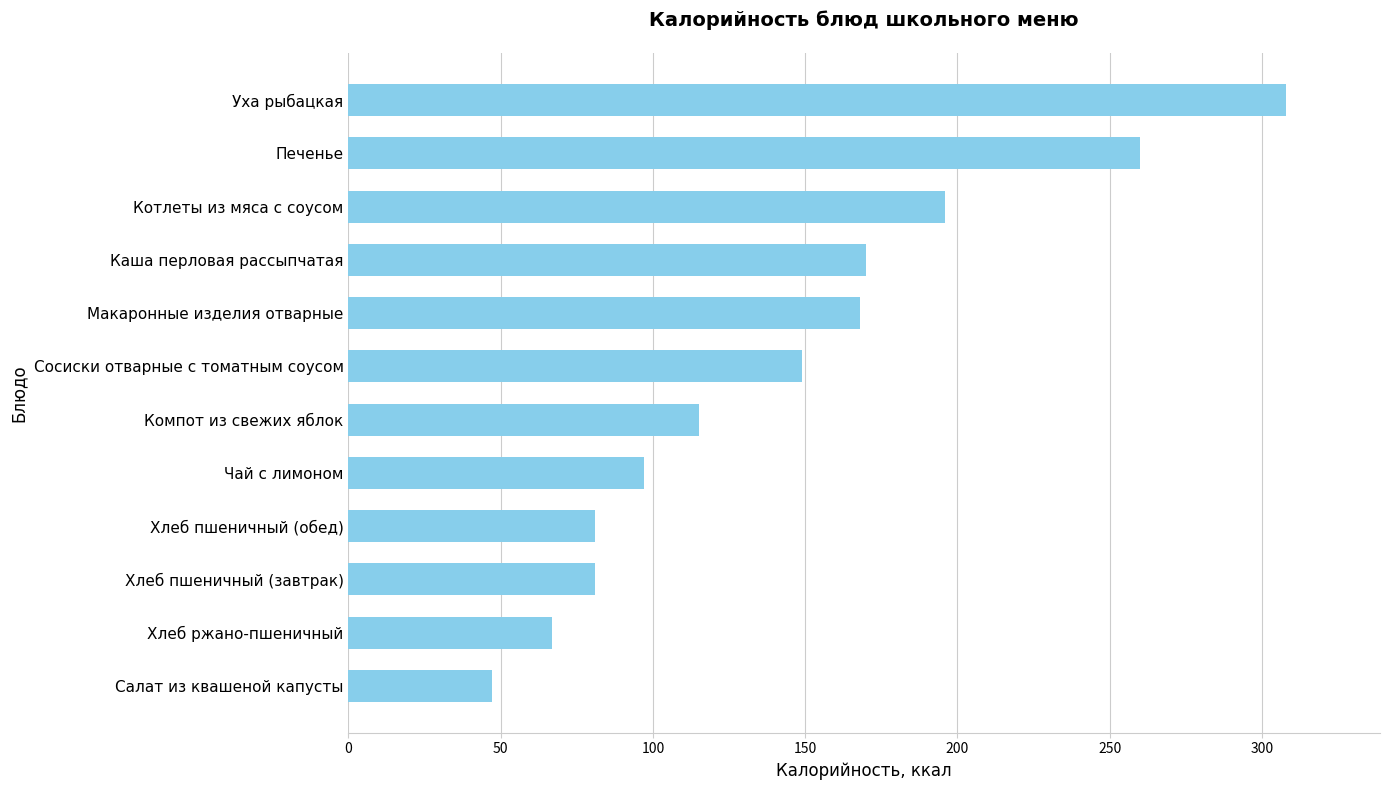

True or false: the data shows 47 at Салат из квашеной капусты.

True